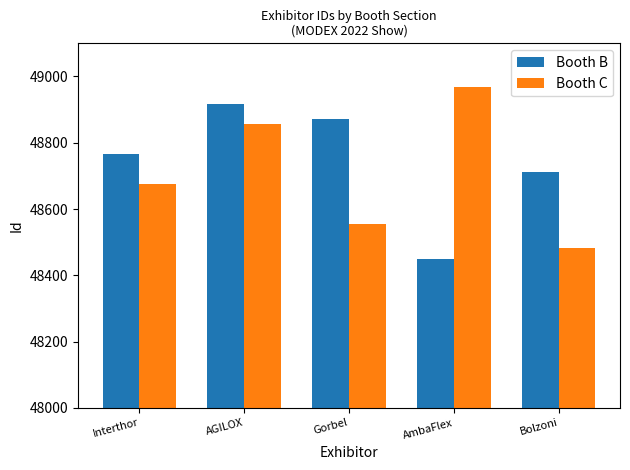

Where is Booth C nearest to the value 48725?

Interthor